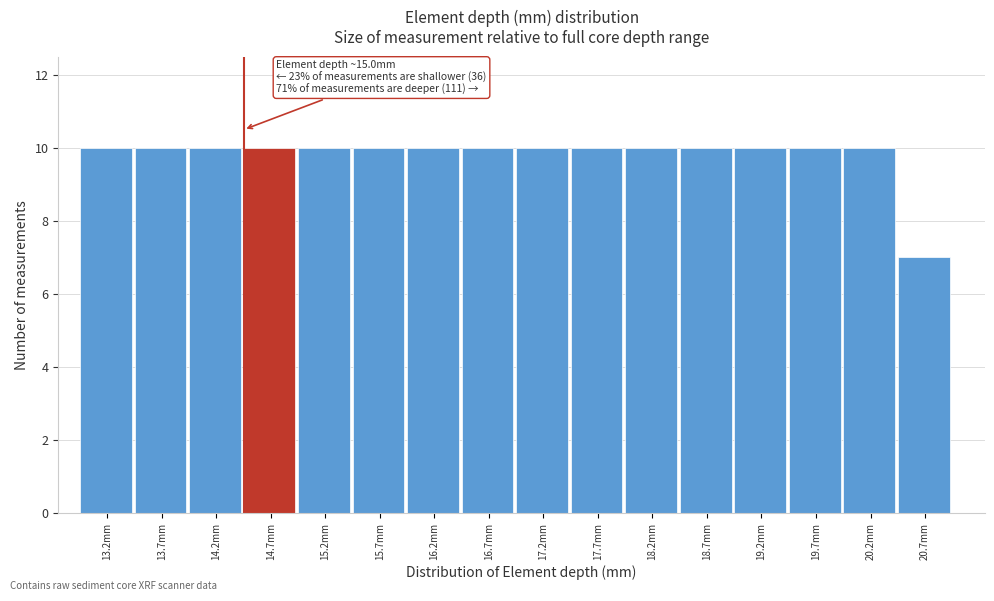

Reading left to right, list all the values displayed in this chart.

10	10	10	10	10	10	10	10	10	10	10	10	10	10	10	7